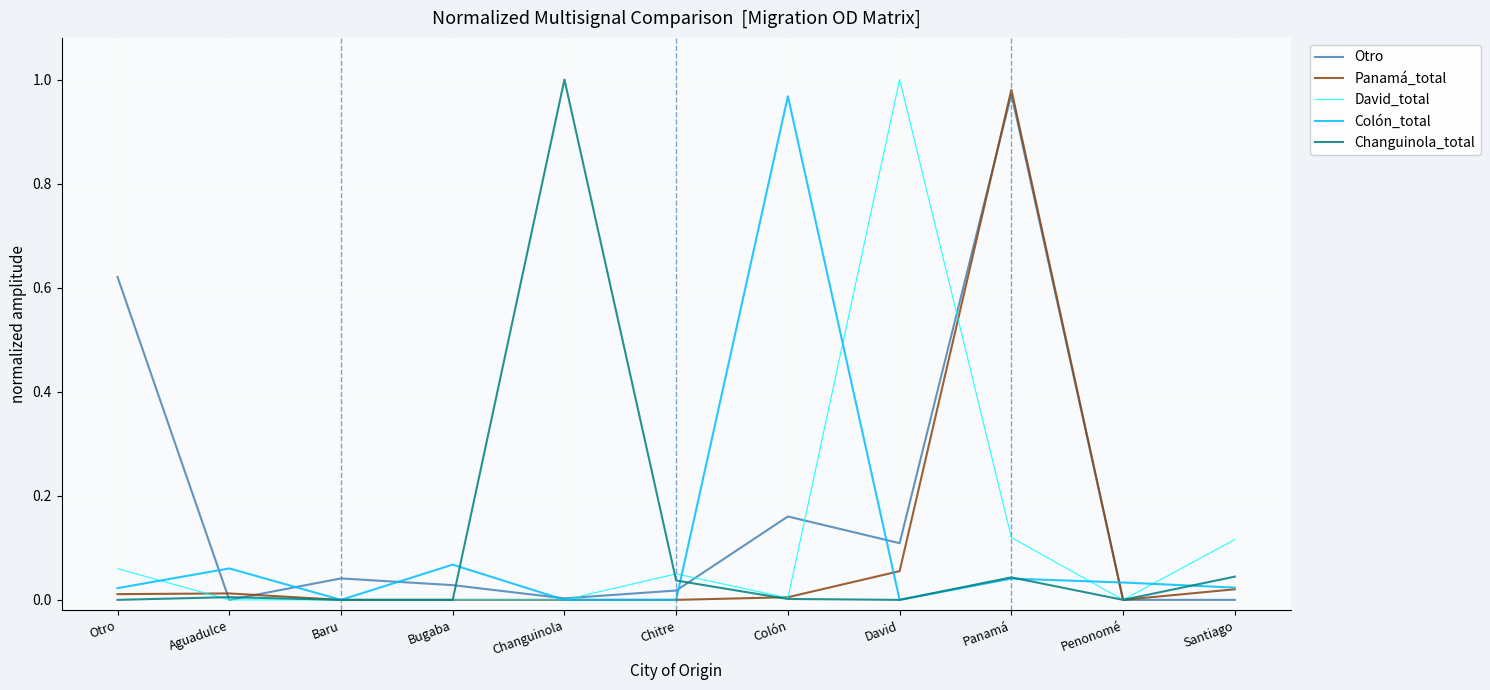

What value does the Otro series have at Otro?

0.6